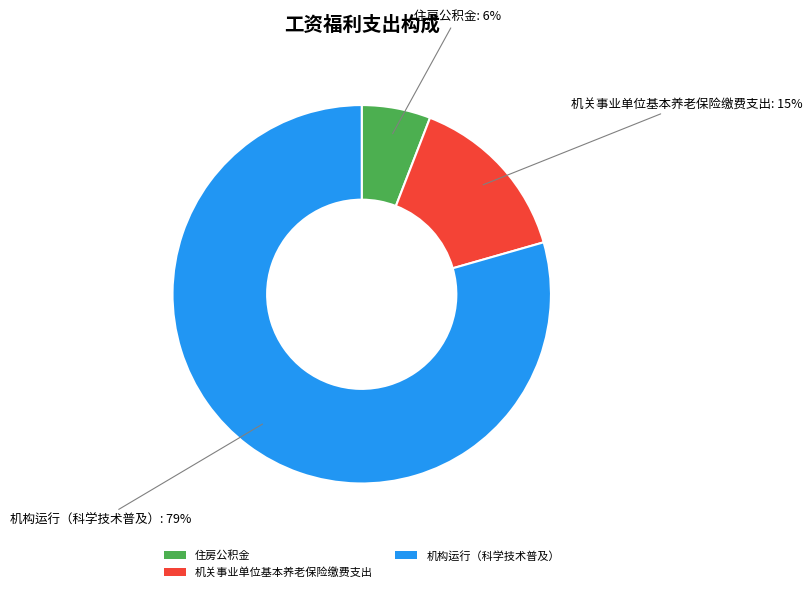

To the nearest percent, what is the combined percentage of 住房公积金 and 机构运行（科学技术普及）?

85%